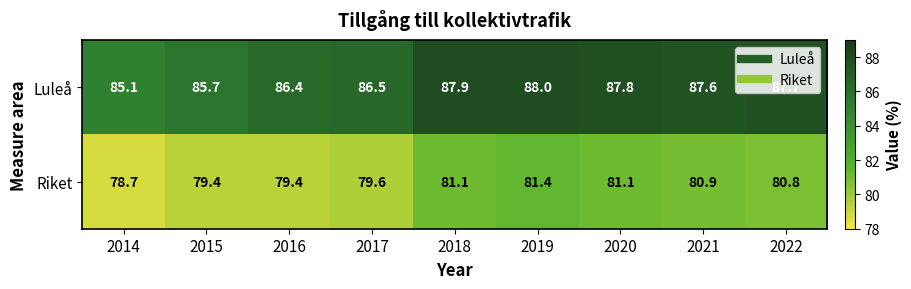

What is the minimum value shown in the chart?

78.7